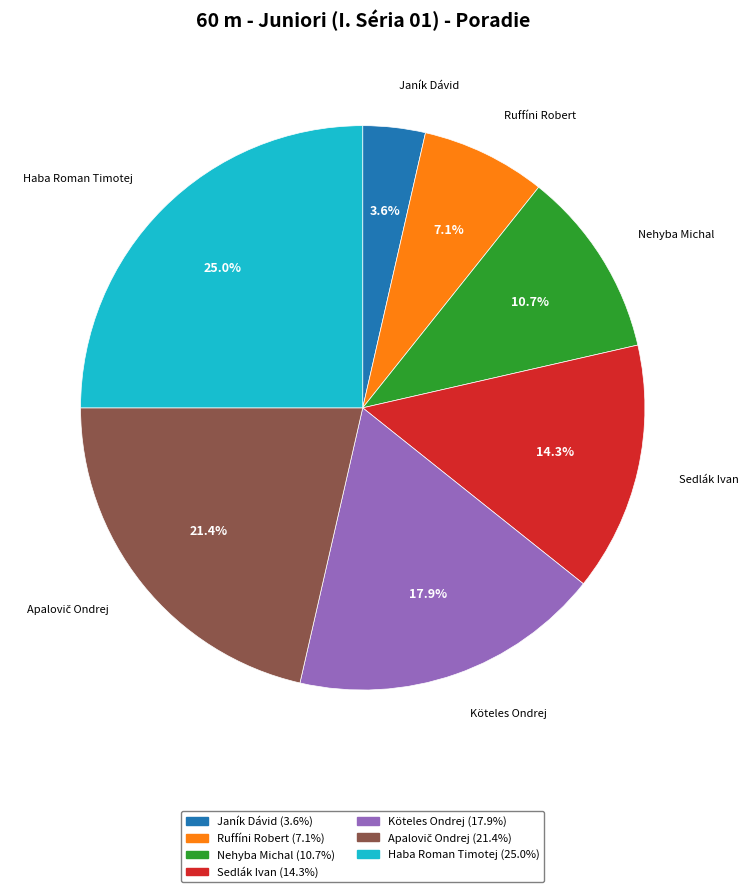

Is Köteles Ondrej the majority of the pie?

No